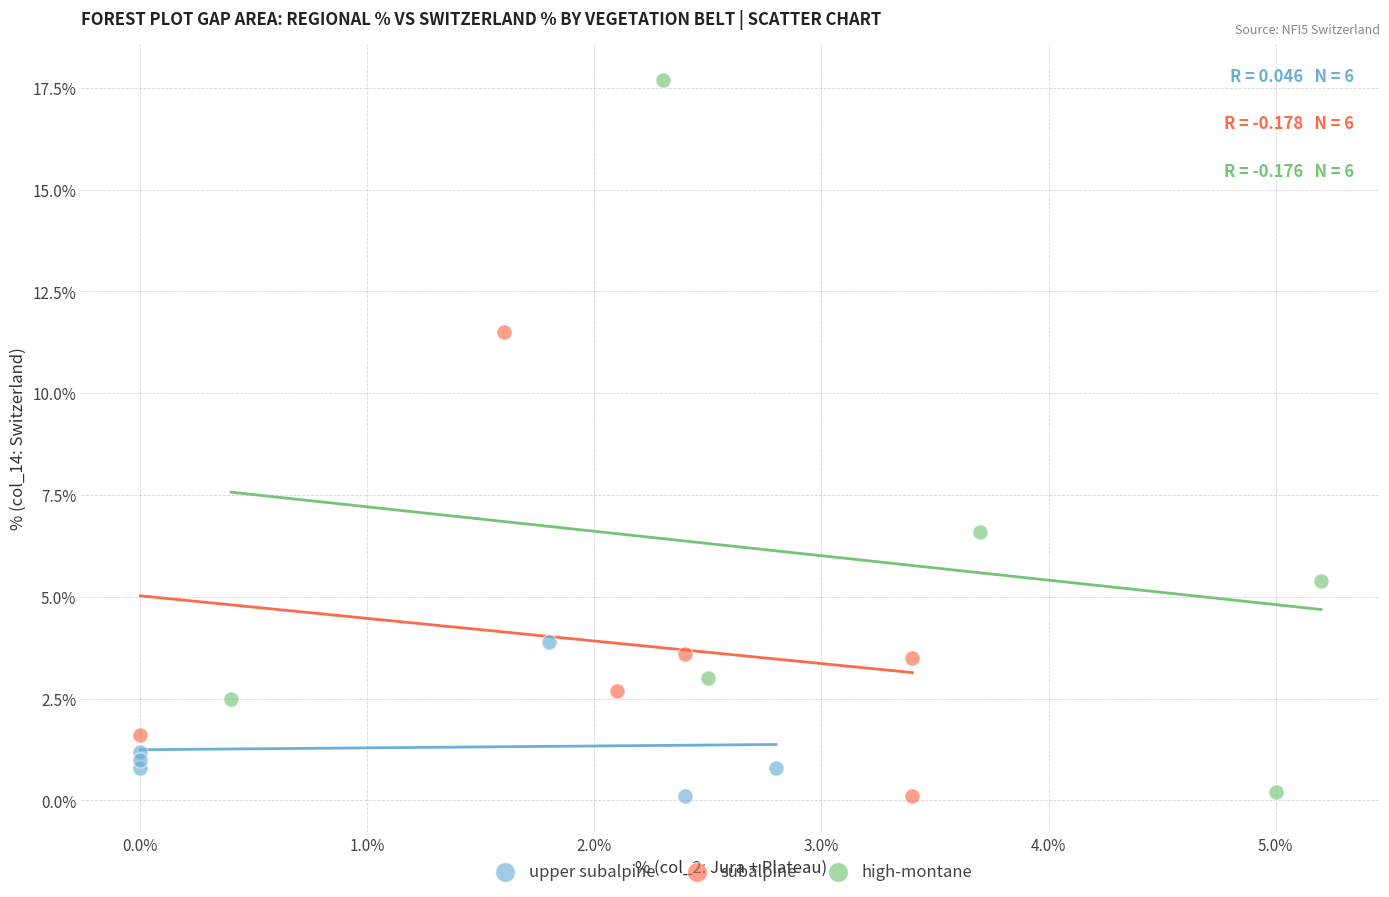

Which series has the widest spread of Y values?

high-montane